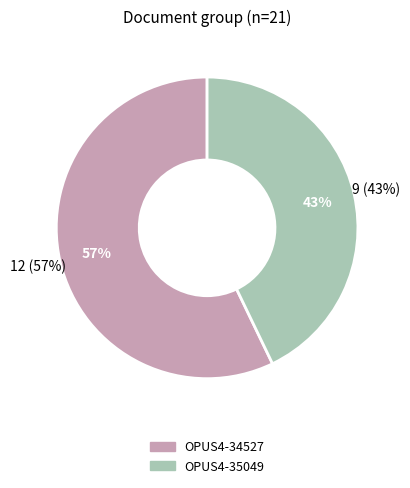

The OPUS4-35049 slice represents 43% of the pie. True or false?

True